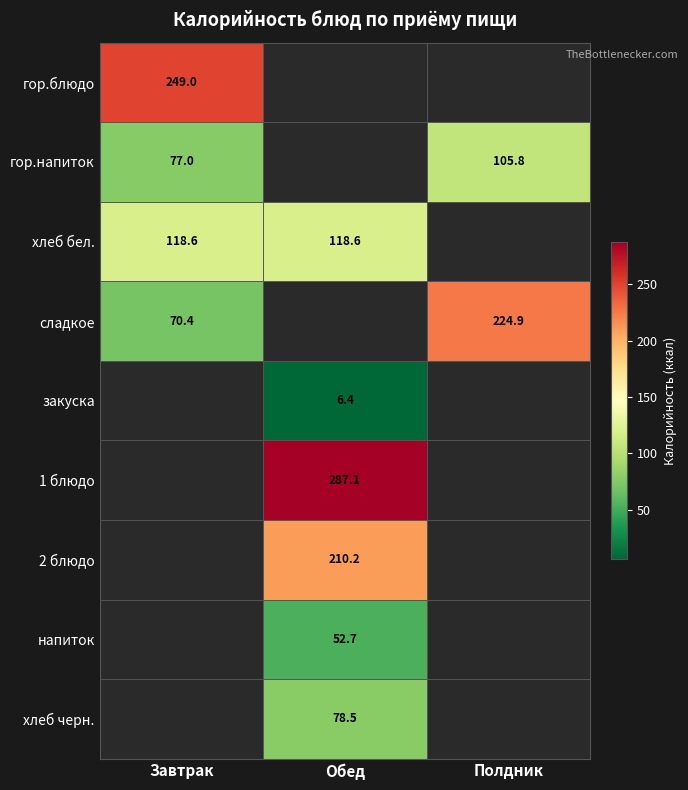

Which has a higher value, Обед or Завтрак?

Завтрак